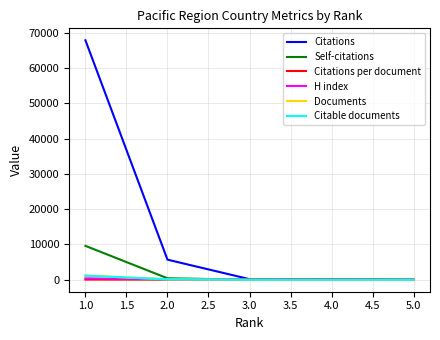

In Citations per document, how many points are higher than both neighbors (excluding endpoints)?

1